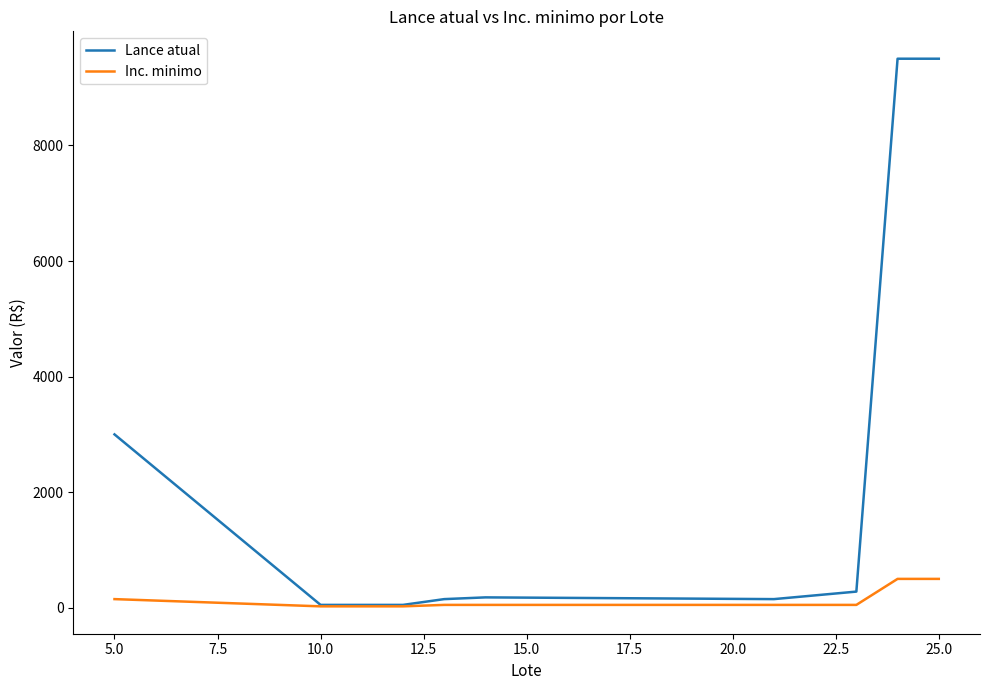

Which series has the largest total across all categories?

Lance atual